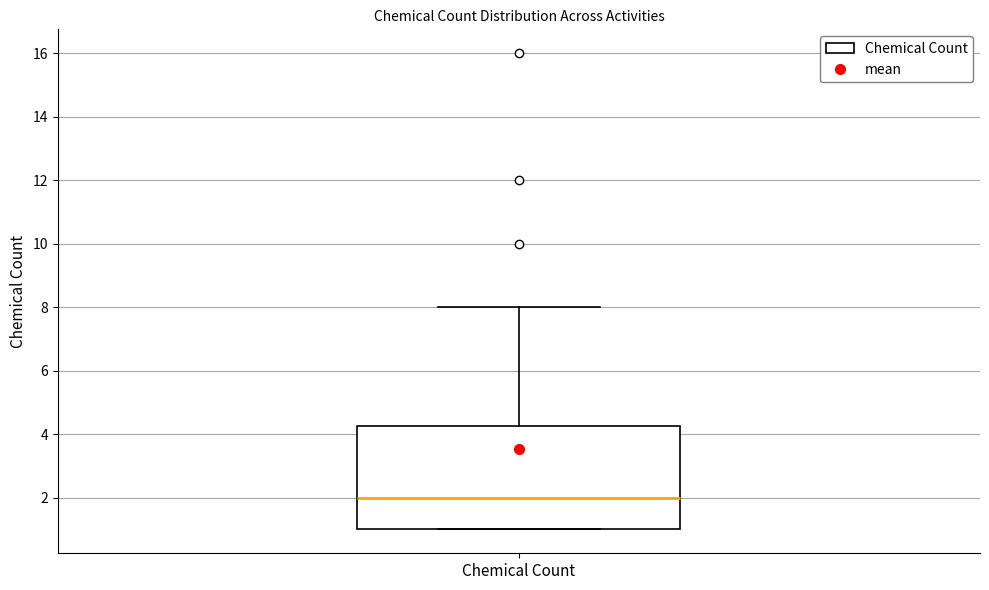

Where does the upper whisker of the box for Chemical Count end on the y-axis? The values are not printed on the chart, so give them approximately, as read against the axis.

8.0